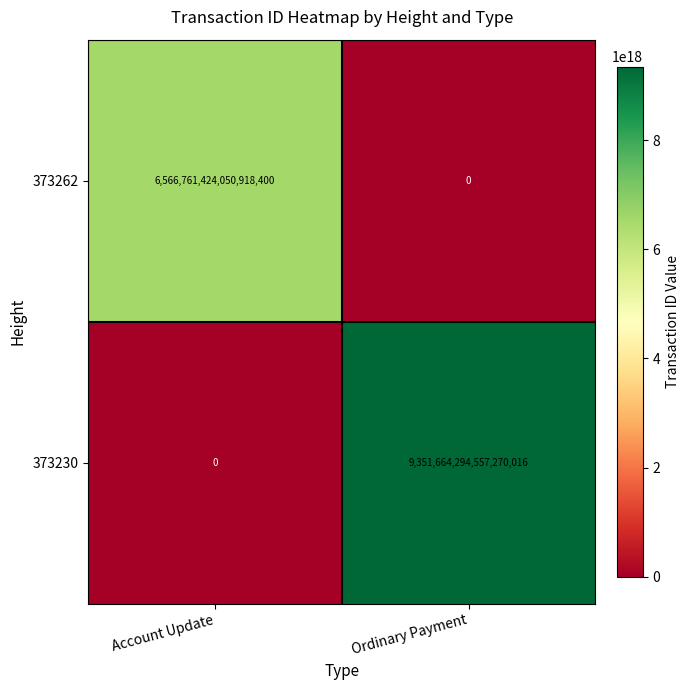

Where is 373230 nearest to the value 4675832147278635008?

Account Update